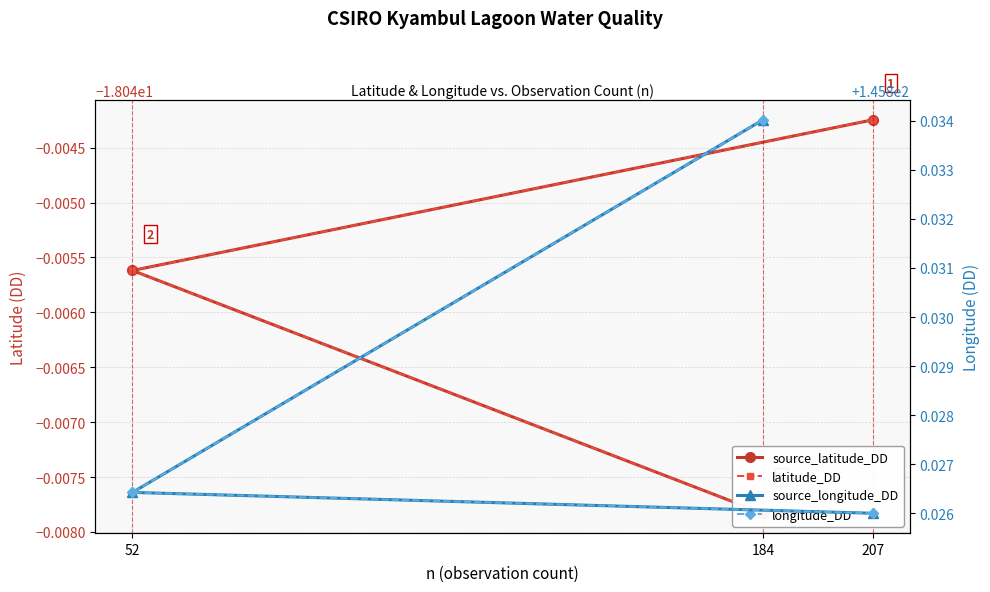

Which series has the widest spread of values?

source_longitude_DD